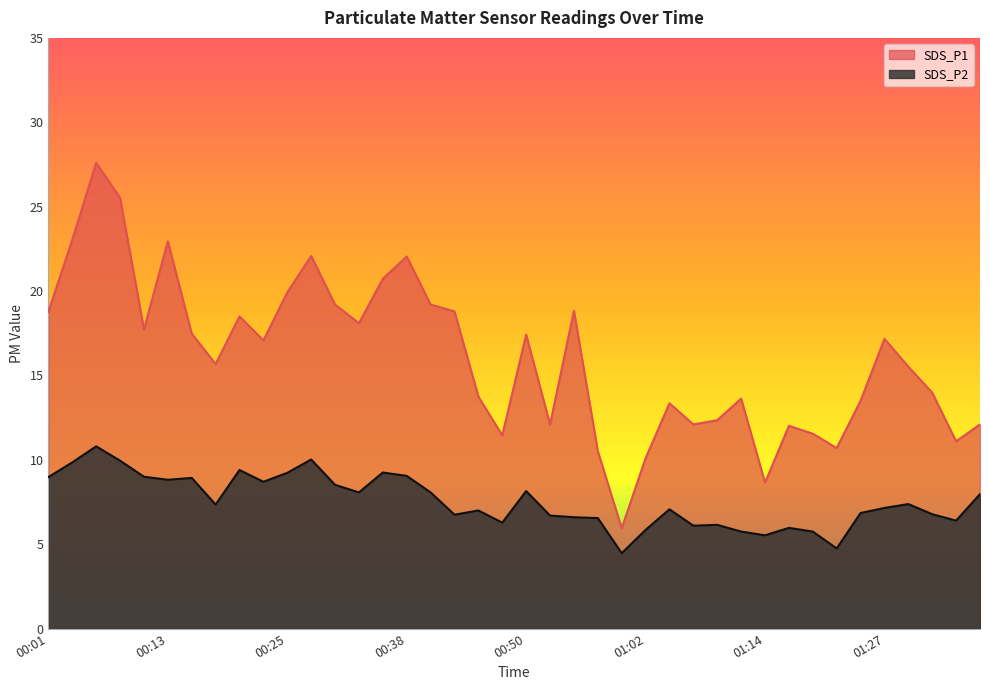

True or false: SDS_P2 and SDS_P1 cross at least once.

False